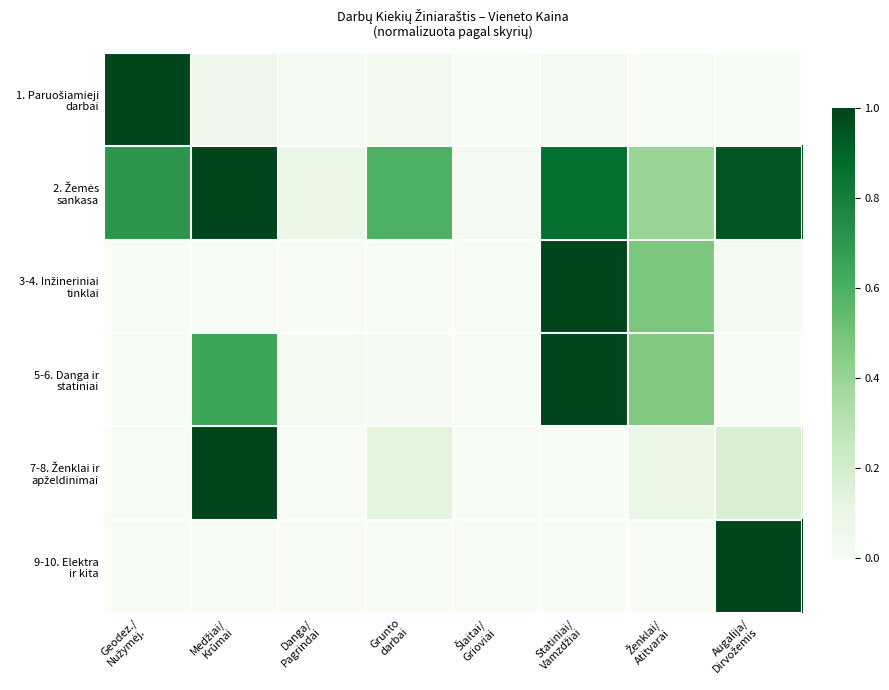

What is the maximum value shown in the chart?

1.0